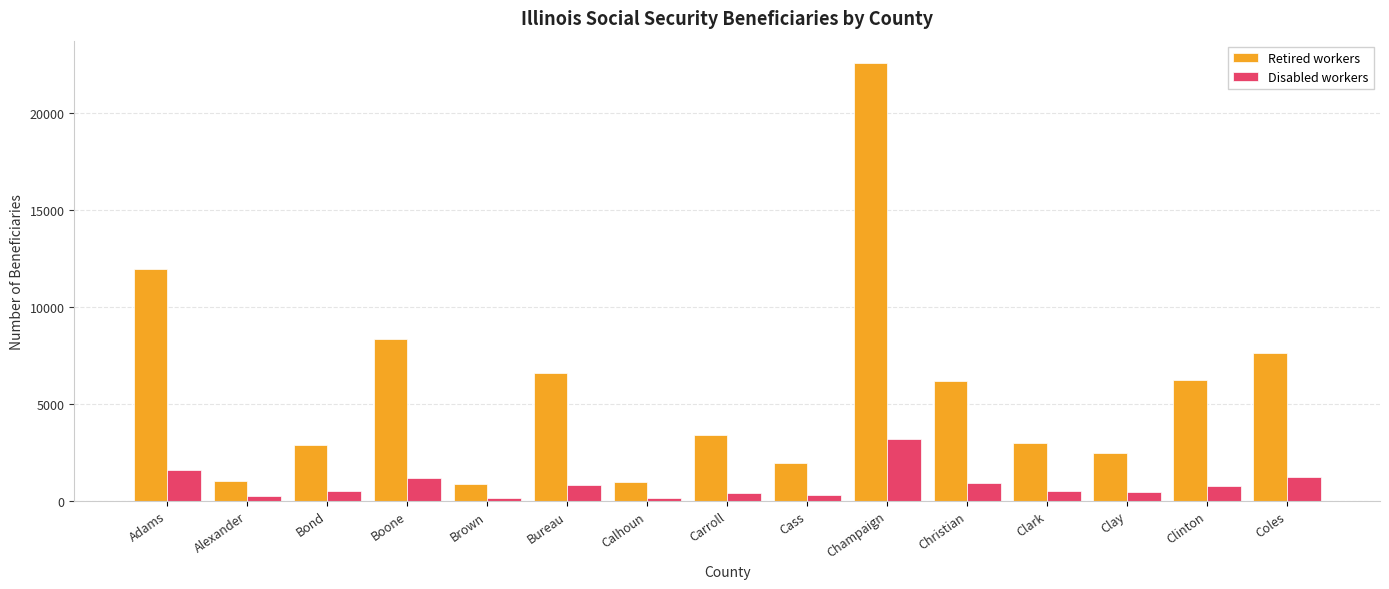

At which category is the sum across all series the highest?

Champaign